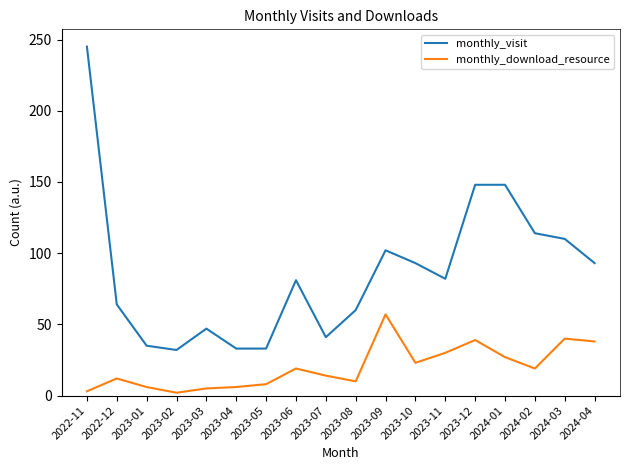

True or false: monthly_visit and monthly_download_resource cross at least once.

False